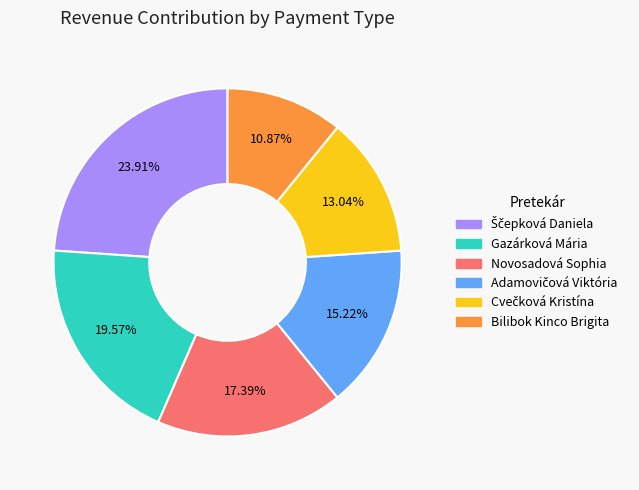

Does any single category account for the majority?

No